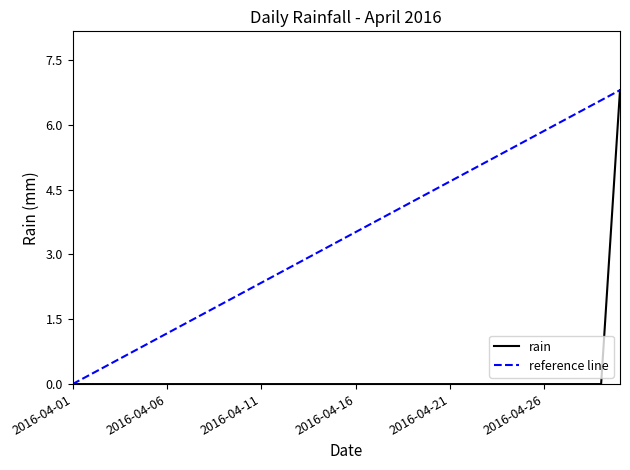

How many positive values are there?

1